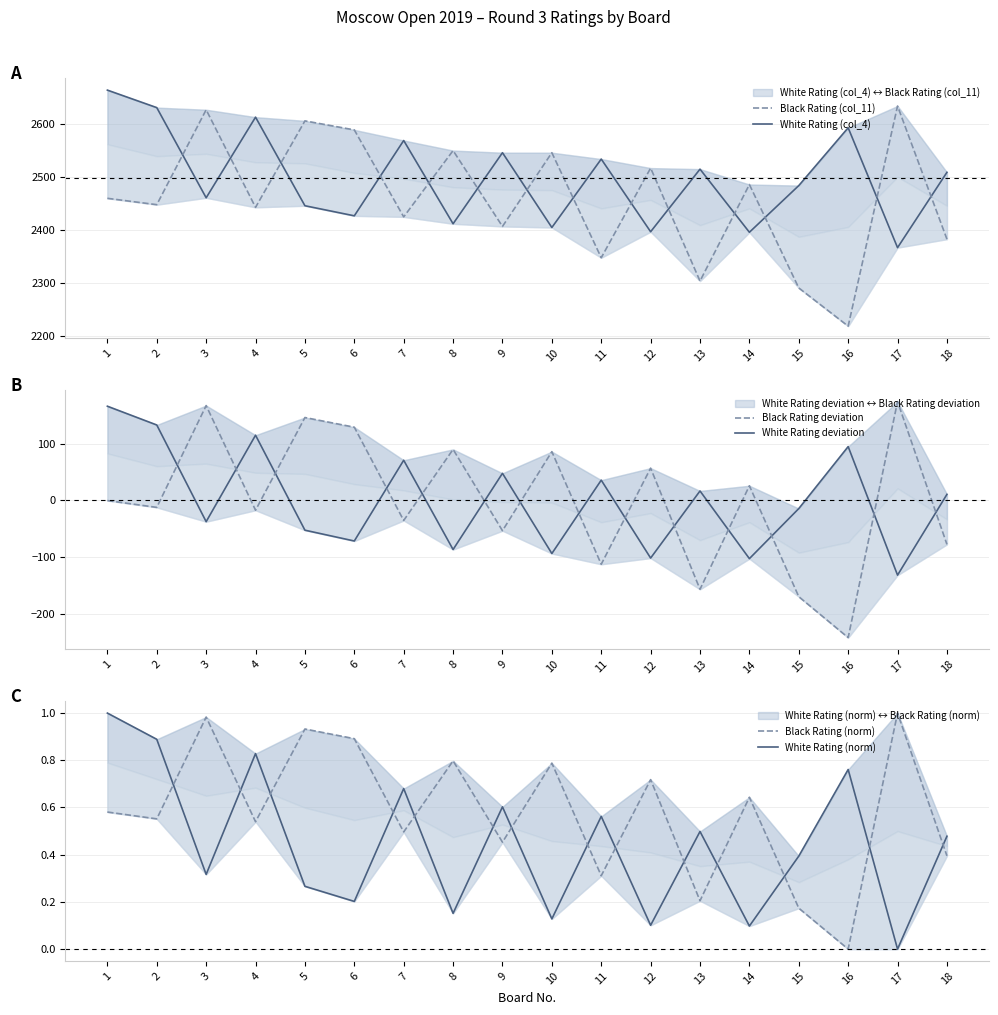

What are all the series names shown in the legend?

White Rating (col_4), Black Rating (col_11), White Rating deviation, Black Rating deviation, White Rating (norm), Black Rating (norm)